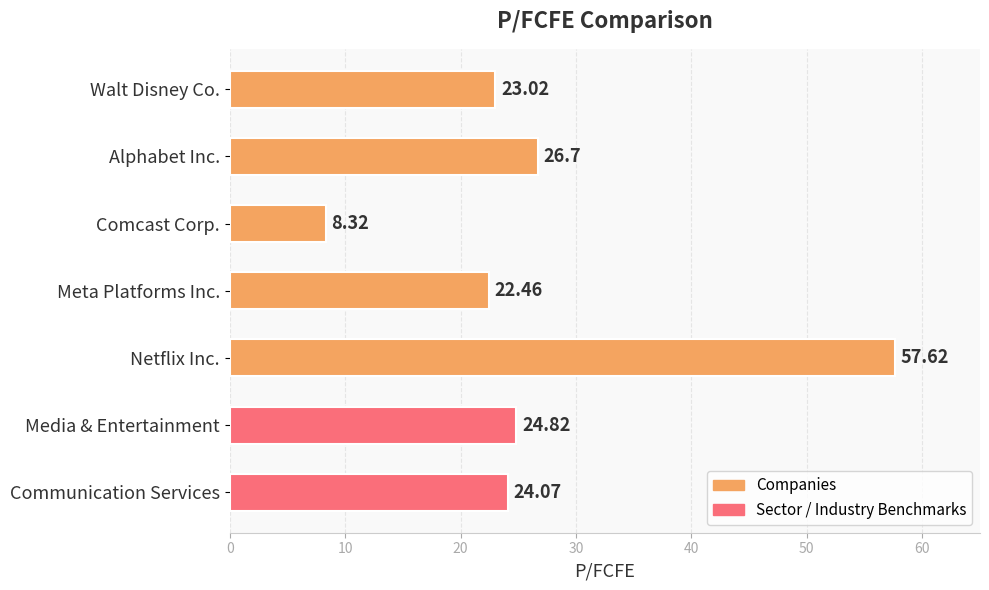

How many categories are shown in the chart?

7